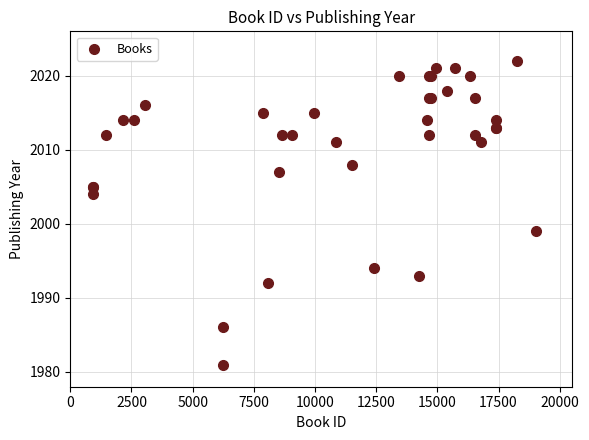

What Y value in the scatter plot is closest to 2001?

1999